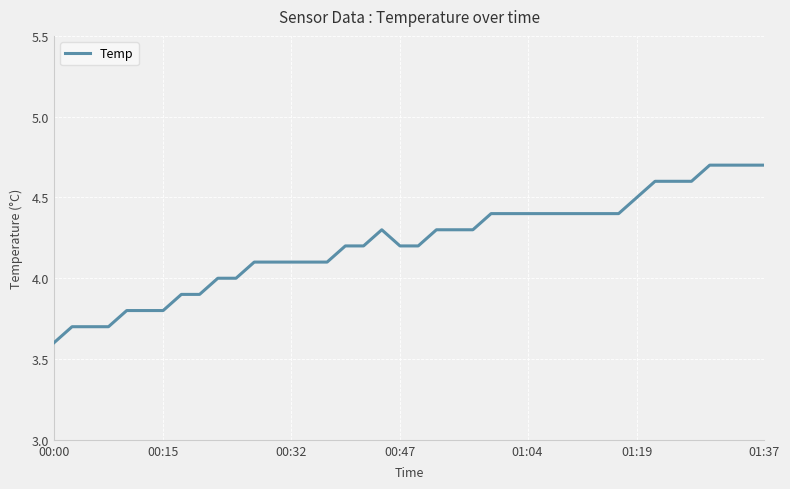

What is the difference between the maximum and minimum values?

1.1